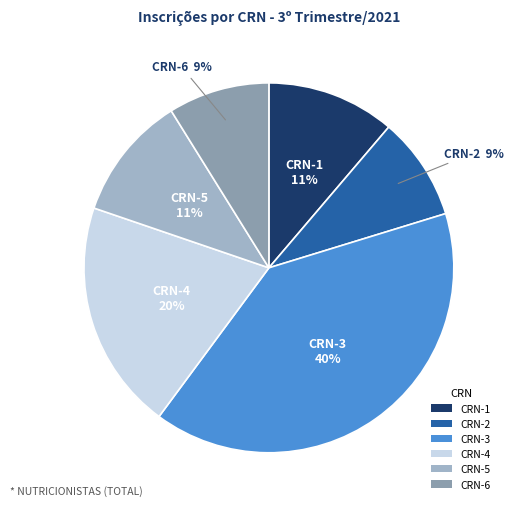

Is it true that CRN-2 is 9% of the pie?

True